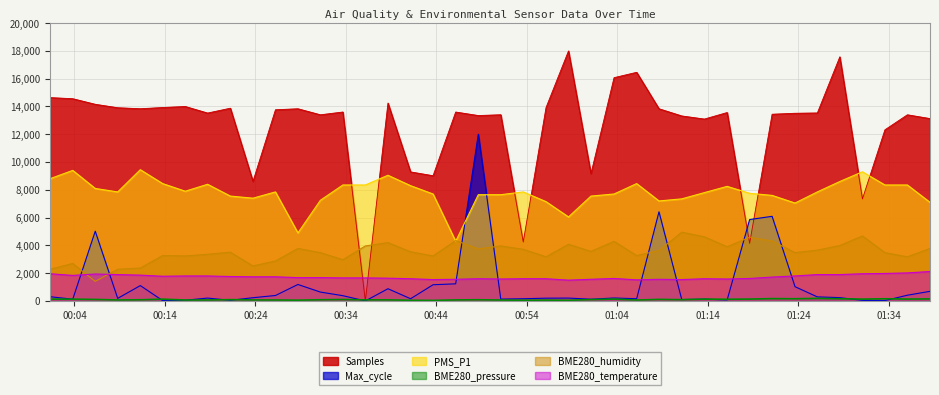

How many lines are shown in the chart?

6